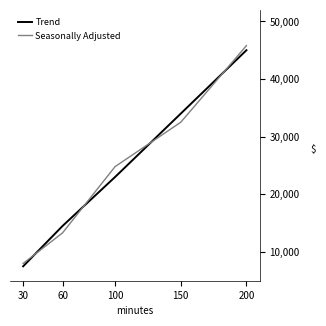

What is the average value of the Trend series?

24800